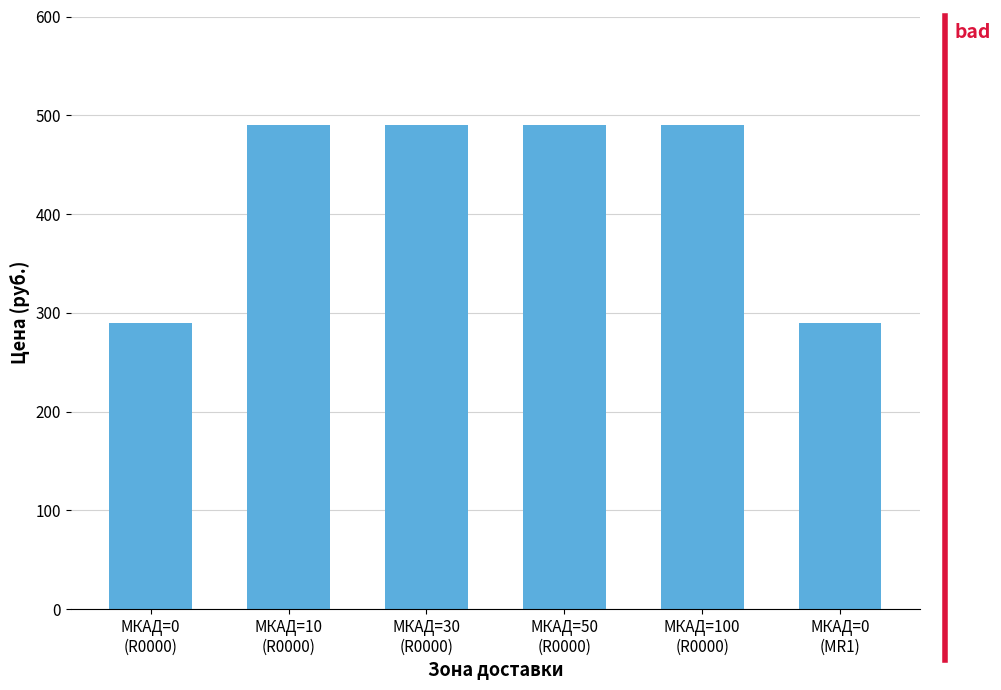

What is the label of the 5th bar from the right?

МКАД=10
(R0000)